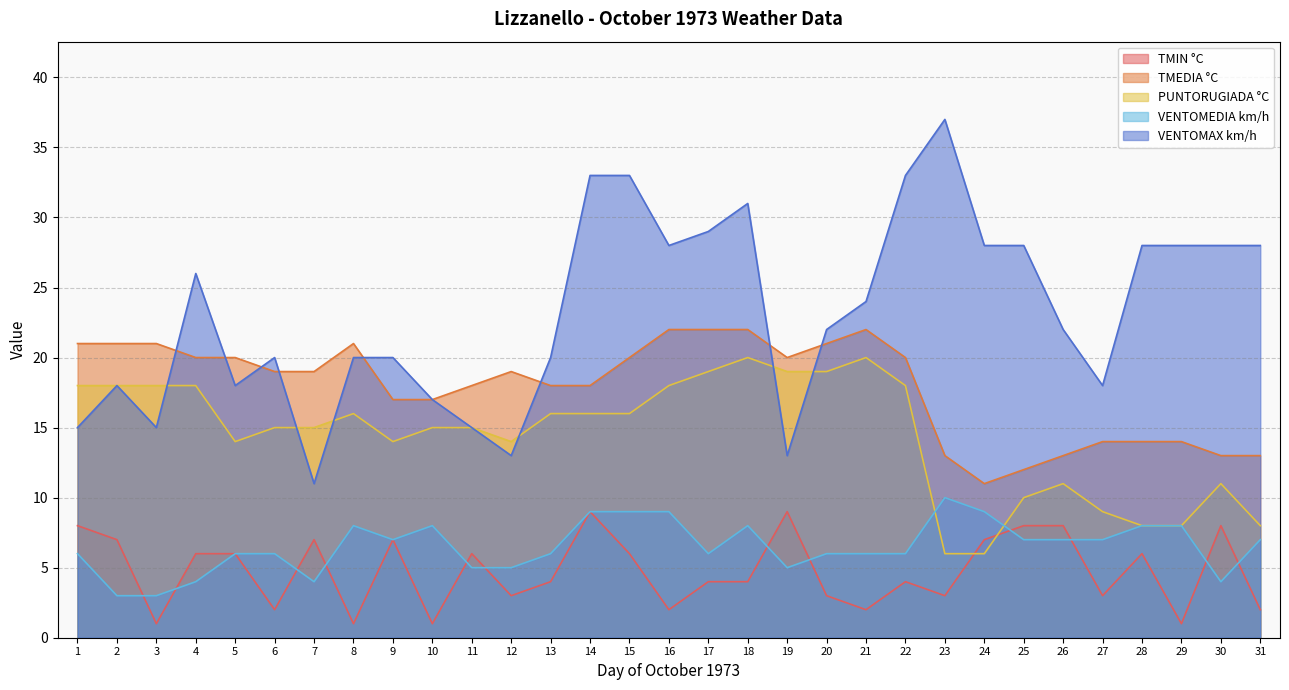

After their last crossing, which series has the higher values: PUNTORUGIADA °C or TMIN °C?

PUNTORUGIADA °C